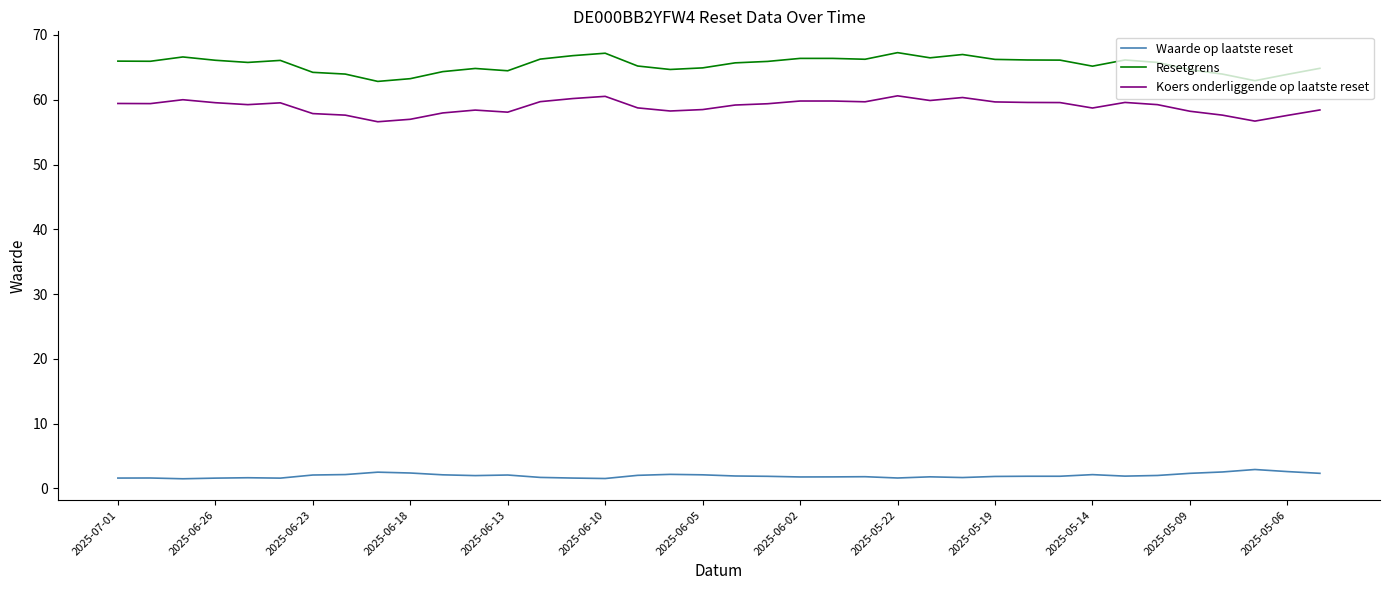

What is the sum of all Koers onderliggende op laatste reset values?

2240.0